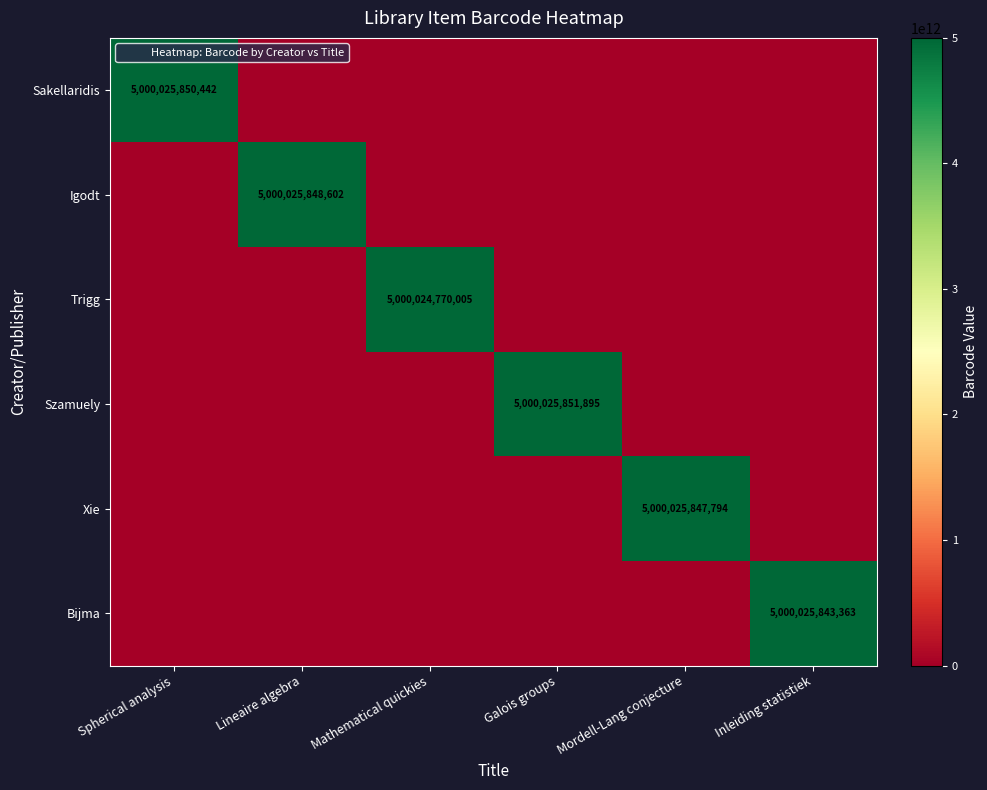

How many categories are shown in the chart?

6